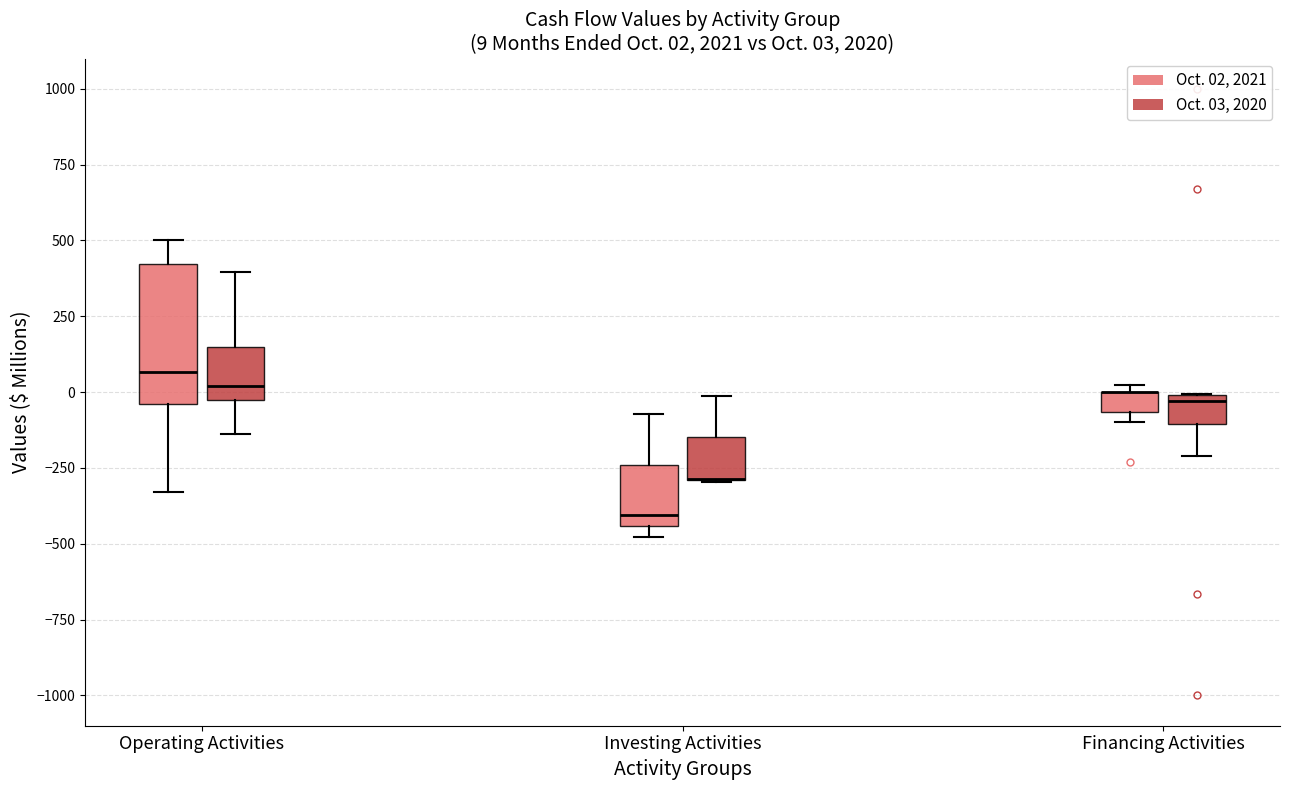

Which box is the tallest, from its lower edge to its upper edge?

Operating Activities (Oct. 02, 2021)